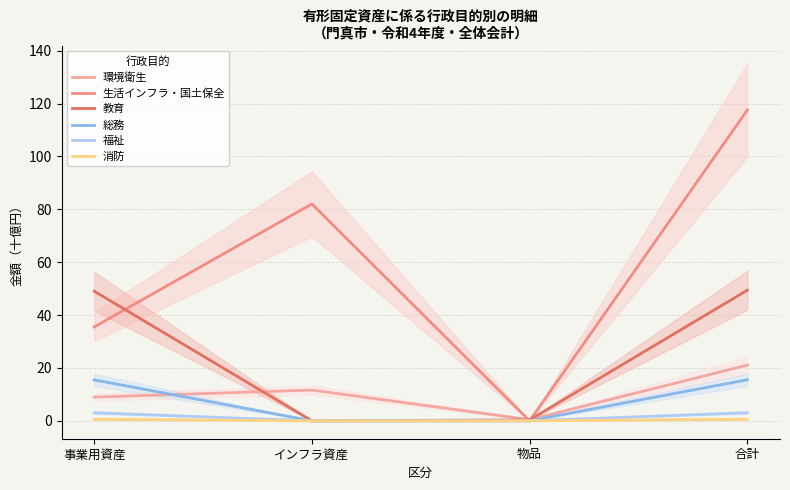

What is the average value of the 総務 series?

7.8